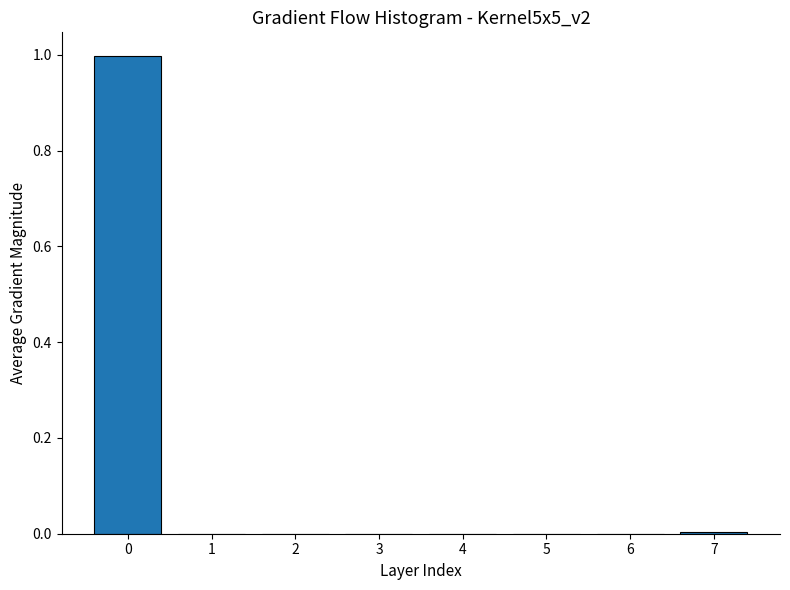

What is the maximum value shown in the chart?

1.0